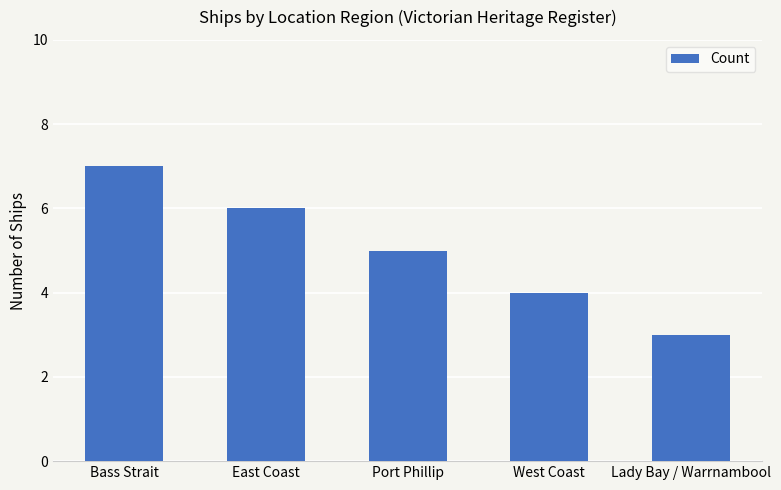

Where does the data first go above 5?

Bass Strait